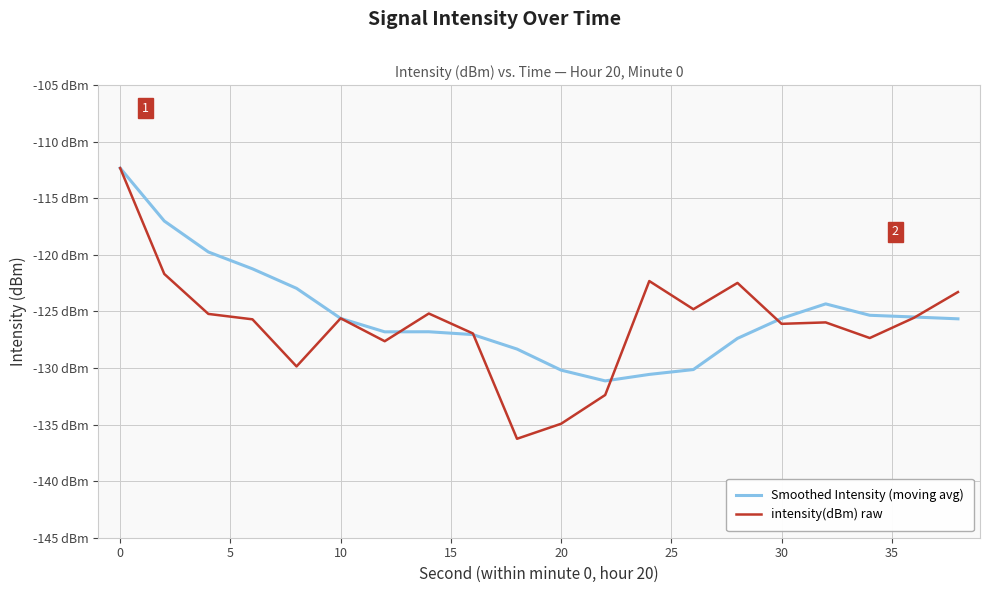

What is the value of the Smoothed Intensity (moving avg) point at the 17th from the left?

-124.3